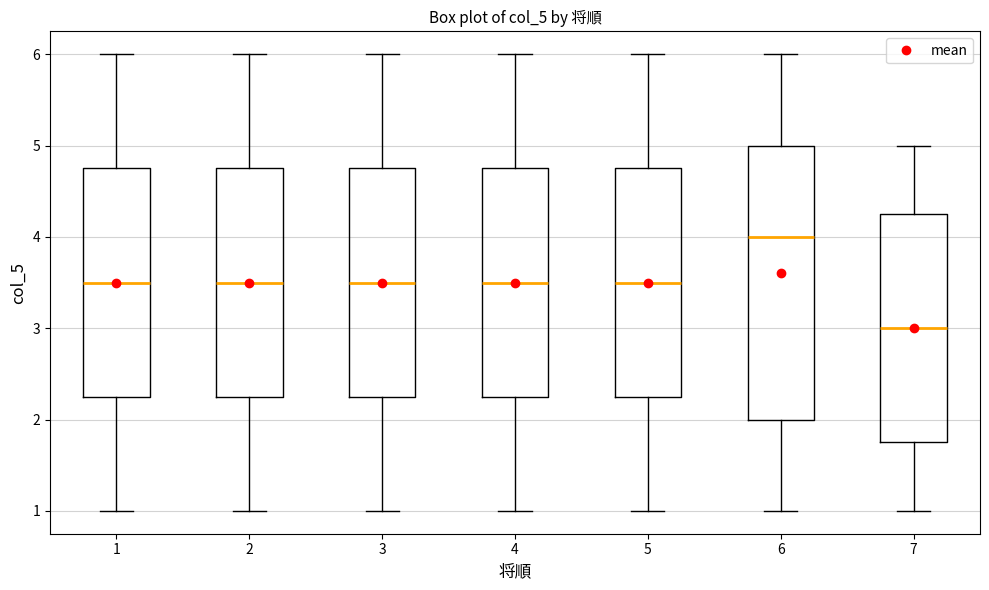

Reading left to right, transcribe this box plot: for each box, give where its median line is, the range the box spans, and where its two whiskers end, as read against the y-axis. The values are not printed on the chart, so give them approximately, as read against the axis.

1: median 3.5, box 2.3 to 4.8, whiskers 1.0 to 6.0
2: median 3.5, box 2.3 to 4.8, whiskers 1.0 to 6.0
3: median 3.5, box 2.3 to 4.8, whiskers 1.0 to 6.0
4: median 3.5, box 2.3 to 4.8, whiskers 1.0 to 6.0
5: median 3.5, box 2.3 to 4.8, whiskers 1.0 to 6.0
6: median 4.0, box 2.0 to 5.0, whiskers 1.0 to 6.0
7: median 3.0, box 1.8 to 4.3, whiskers 1.0 to 5.0